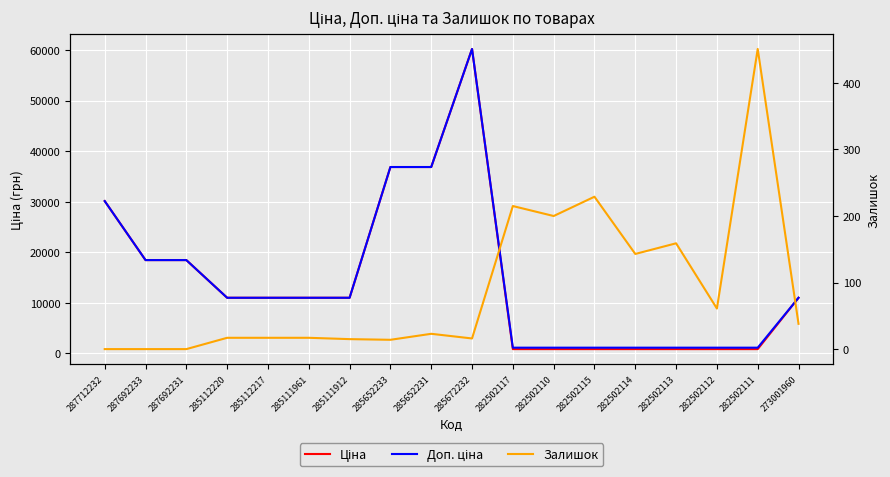

What is the sum of all Ціна values?

261270.4